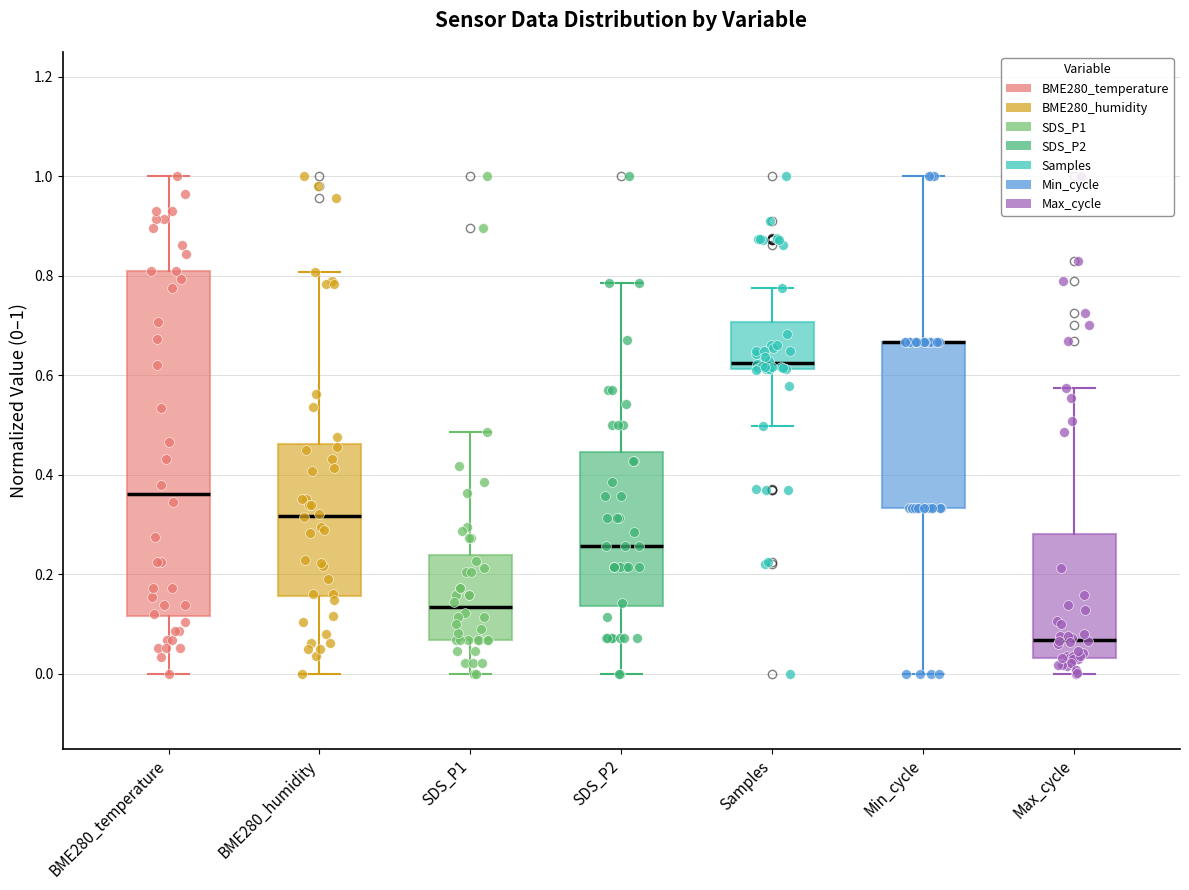

Reading left to right, read every box against the y-axis: the position of its median line, the range the box covers, and the ends of its whiskers. The values are not printed on the chart, so give them approximately, as read against the axis.

BME280_temperature: median 0.36, box 0.12 to 0.82, whiskers 0.00 to 1.00
BME280_humidity: median 0.32, box 0.16 to 0.46, whiskers 0.00 to 0.80
SDS_P1: median 0.14, box 0.06 to 0.24, whiskers 0.00 to 0.48
SDS_P2: median 0.26, box 0.14 to 0.44, whiskers 0.00 to 0.78
Samples: median 0.62 (just above the box's lower edge), box 0.62 to 0.70, whiskers 0.50 to 0.78
Min_cycle: median 0.66 (drawn on the box's upper edge), box 0.34 to 0.66, whiskers 0.00 to 1.00
Max_cycle: median 0.06, box 0.04 to 0.28, whiskers 0.00 to 0.58